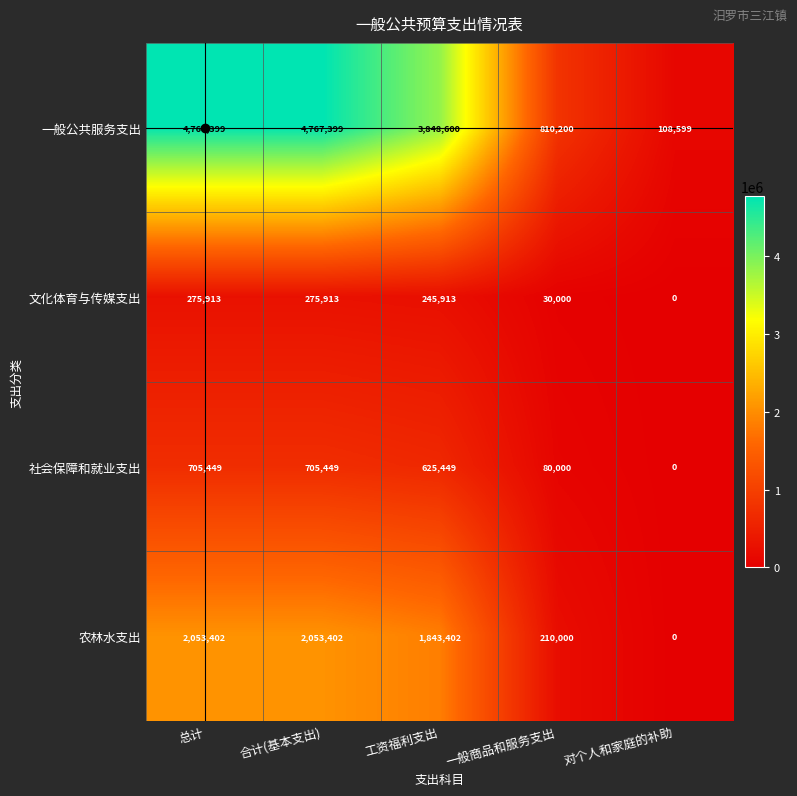

The value of 农林水支出 at 工资福利支出 is 3115295. True or false?

False